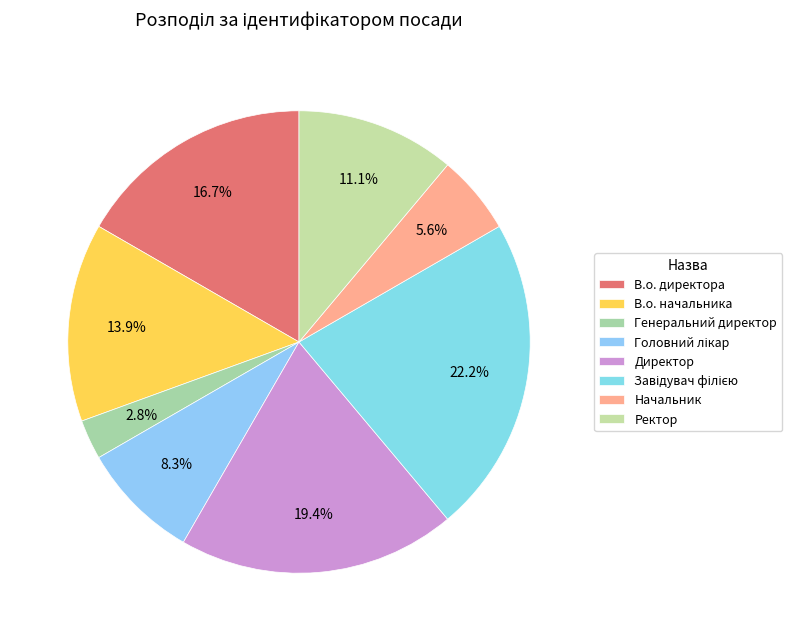

To the nearest percent, what is the difference between the largest and smallest slice percentages?

19%